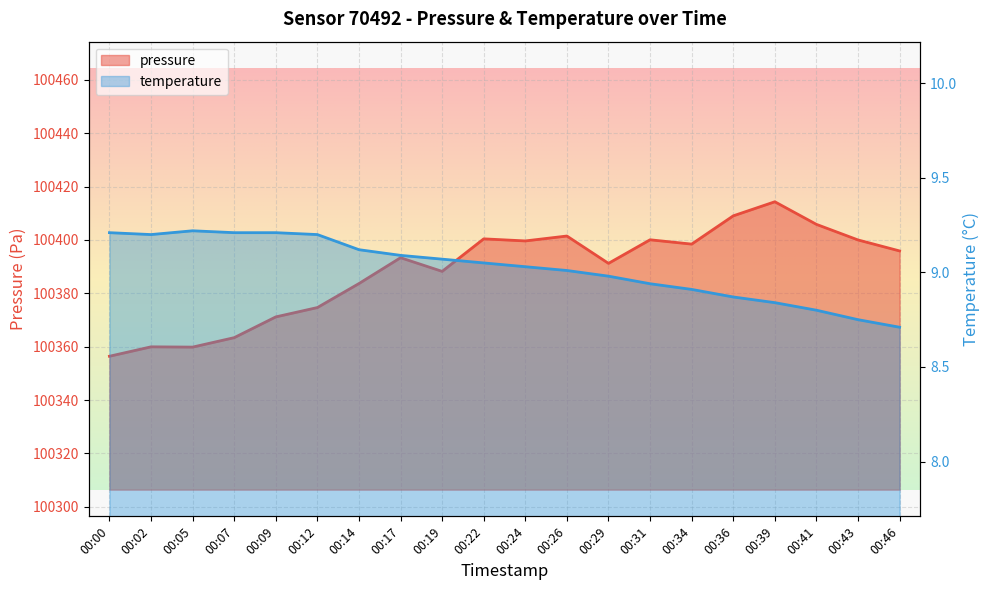

What is the sum of all pressure values?

2007766.9